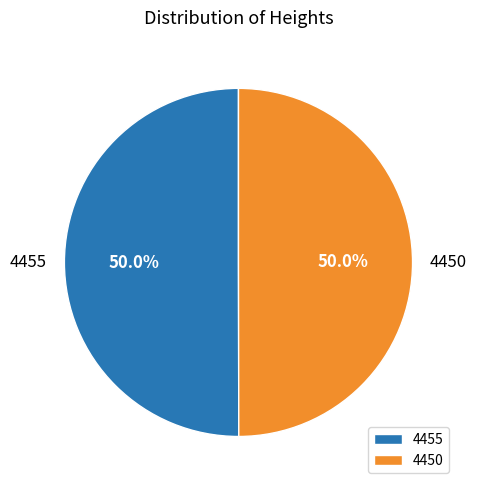

Count the number of slices in the pie.

2